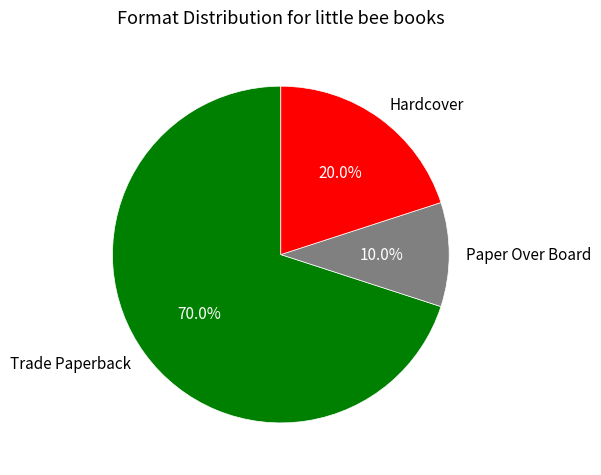

To the nearest percent, what portion does Paper Over Board represent?

10%